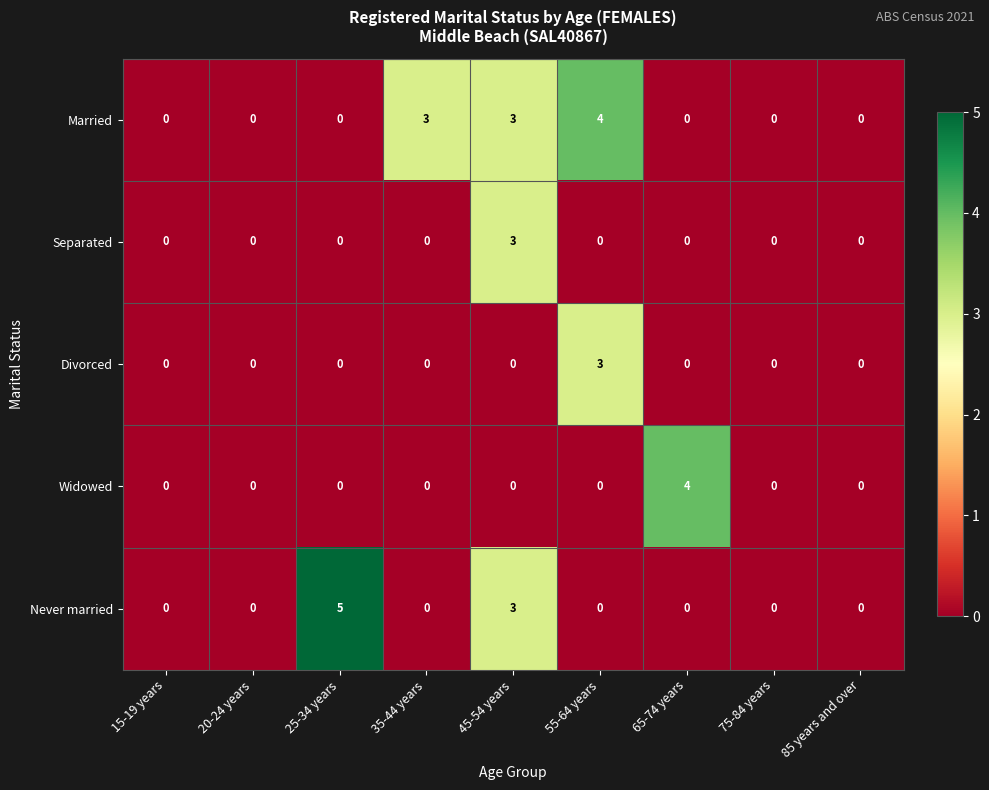

Which category has the highest value across all series?

25-34 years